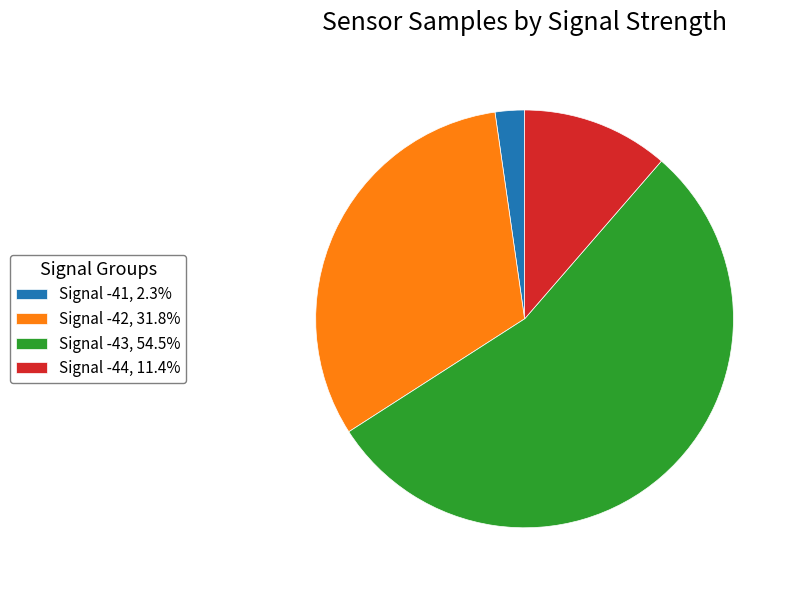

Combined, do Signal -41, 2.3% and Signal -43, 54.5% account for over 50%?

Yes